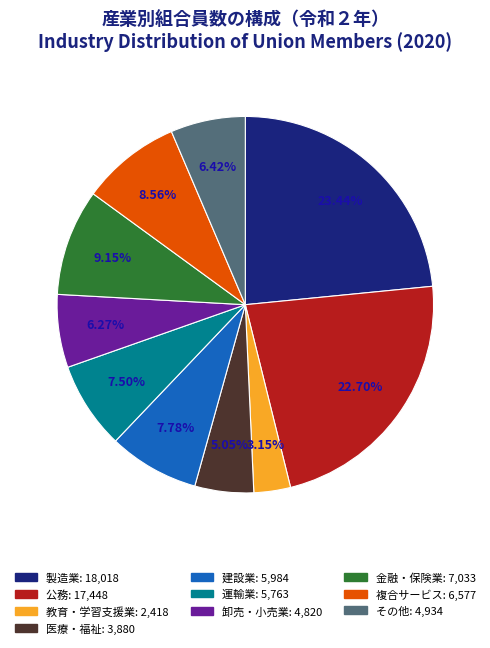

How many slices are in this pie chart?

10